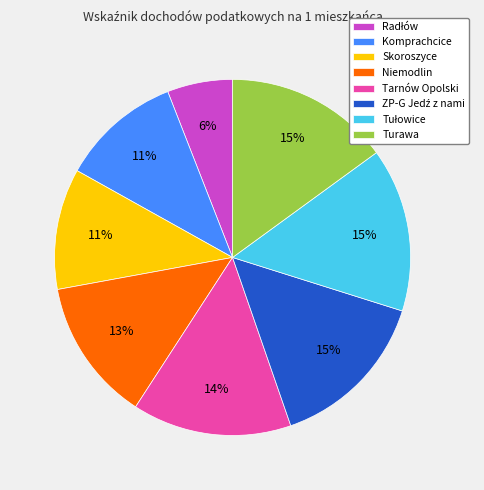

True or false: Turawa accounts for 3% of the total.

False